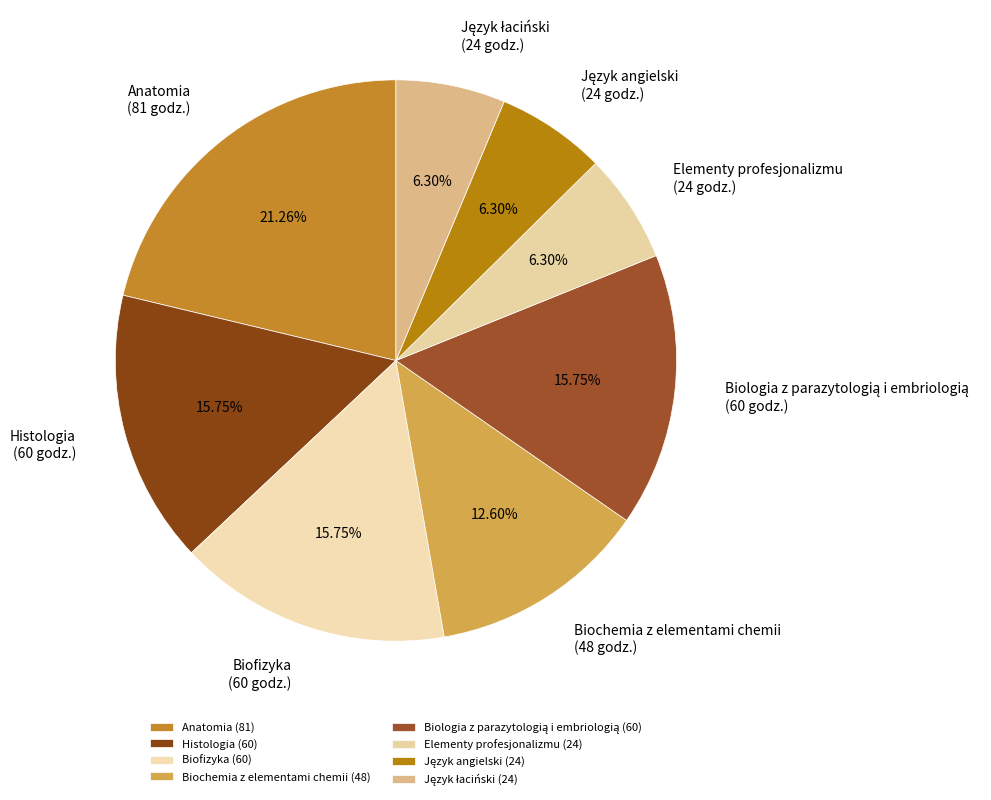

What is the ratio of the value at Anatomia to the value at Biochemia z elementami chemii?

1.7